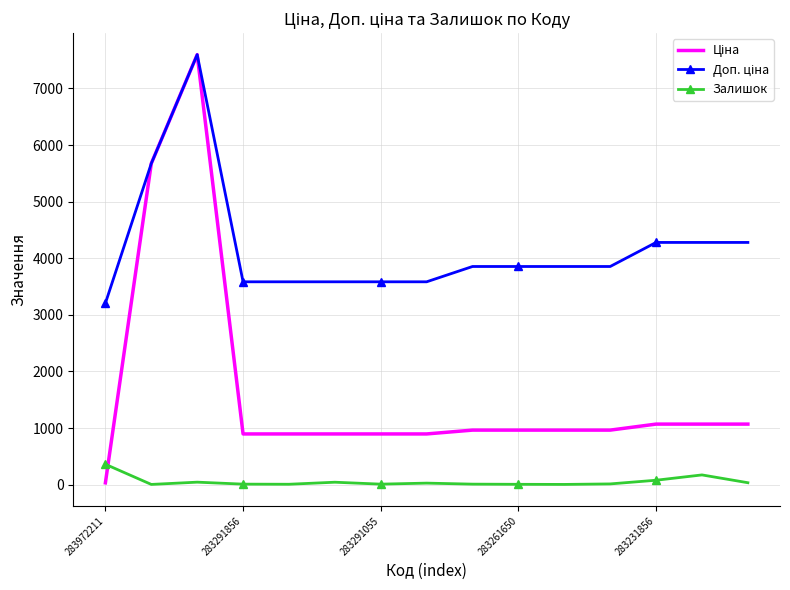

What is the minimum value for Залишок?

4.0